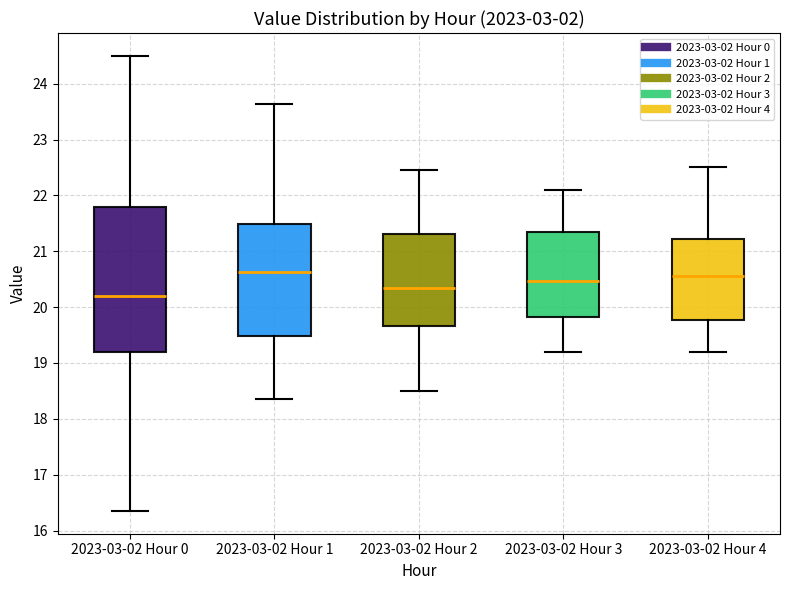

Reading left to right, read every box against the y-axis: the position of its median line, the range the box covers, and the ends of its whiskers. The values are not printed on the chart, so give them approximately, as read against the axis.

2023-03-02 Hour 0: median 20.2, box 19.2 to 21.8, whiskers 16.4 to 24.5
2023-03-02 Hour 1: median 20.6, box 19.5 to 21.5, whiskers 18.4 to 23.6
2023-03-02 Hour 2: median 20.4, box 19.7 to 21.3, whiskers 18.5 to 22.5
2023-03-02 Hour 3: median 20.5, box 19.8 to 21.3, whiskers 19.2 to 22.1
2023-03-02 Hour 4: median 20.6, box 19.8 to 21.2, whiskers 19.2 to 22.5